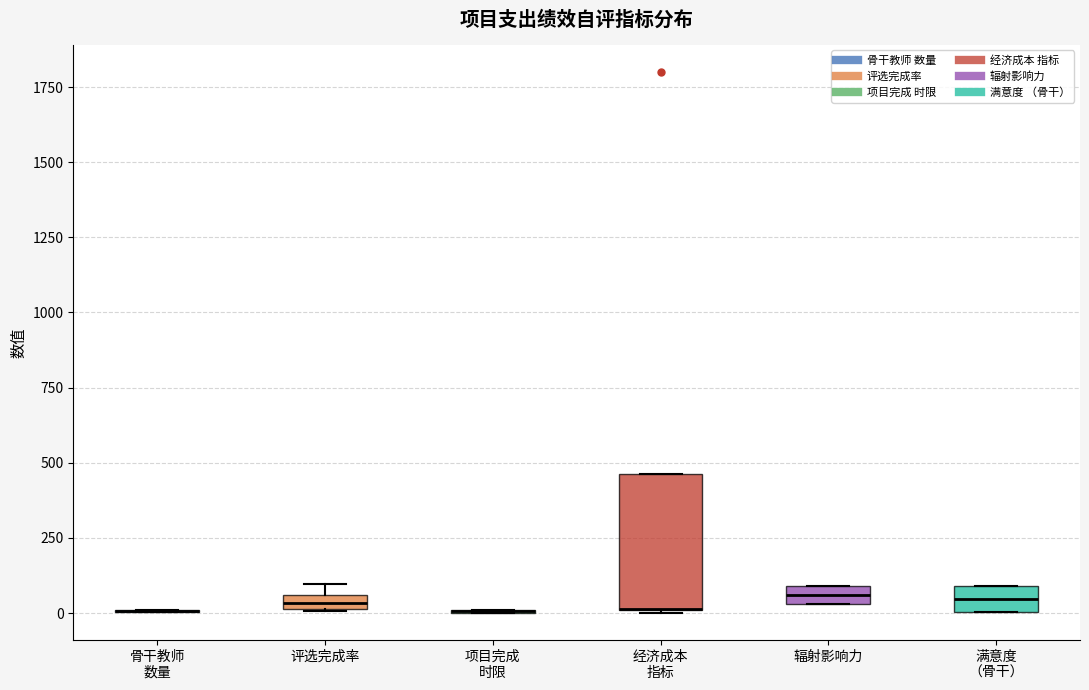

Which box is the tallest, from its lower edge to its upper edge?

经济成本 指标